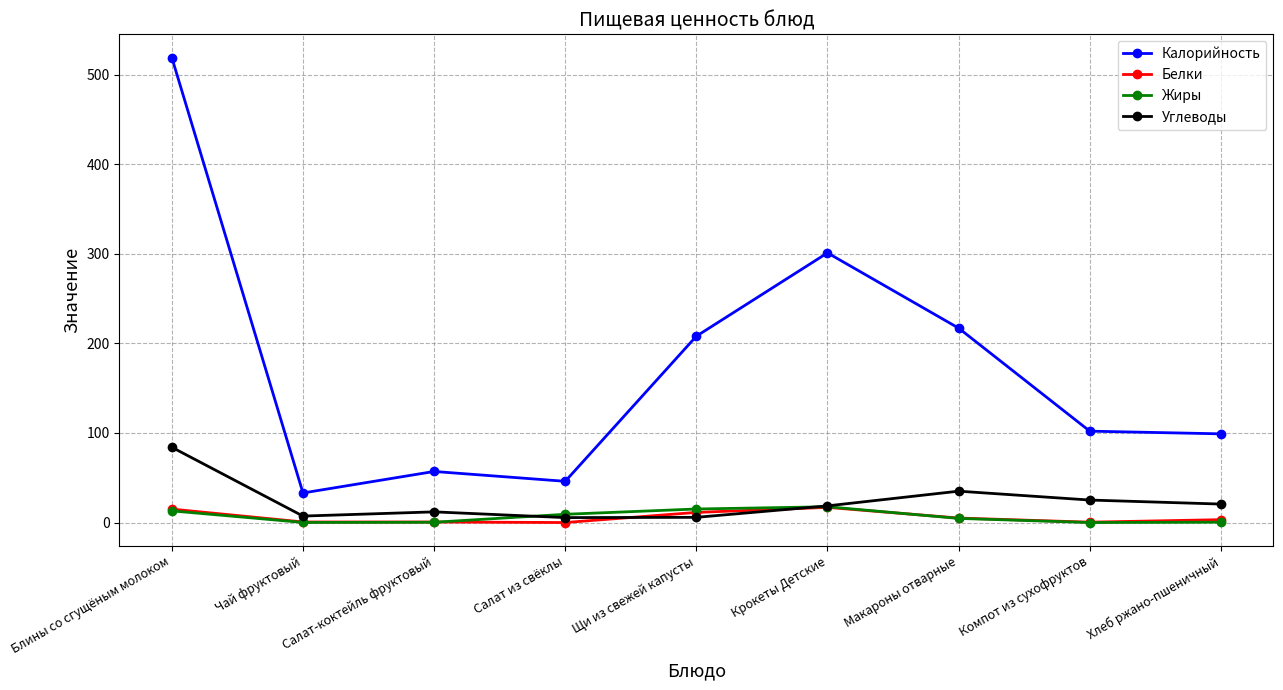

How many times do Жиры and Углеводы cross each other?

2